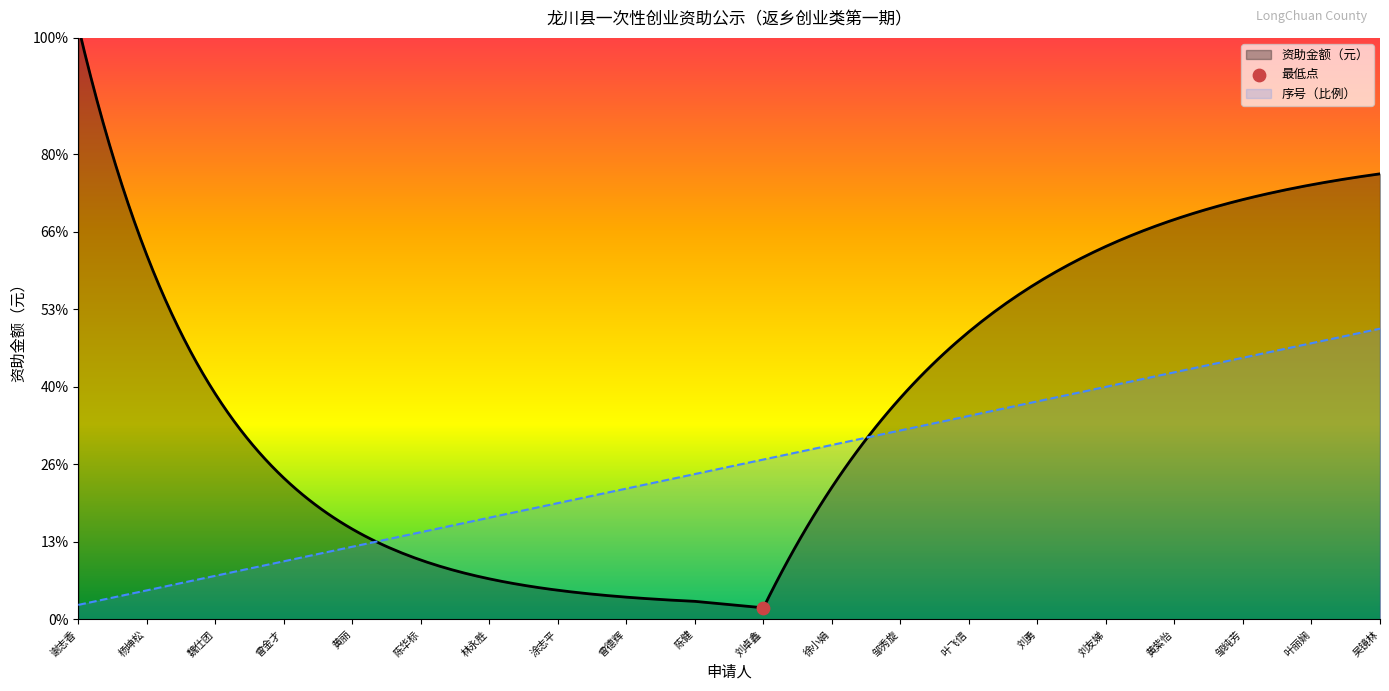

Approximately how many times larger is the value at 陈华标 compared to 刘卓鑫?

0.5